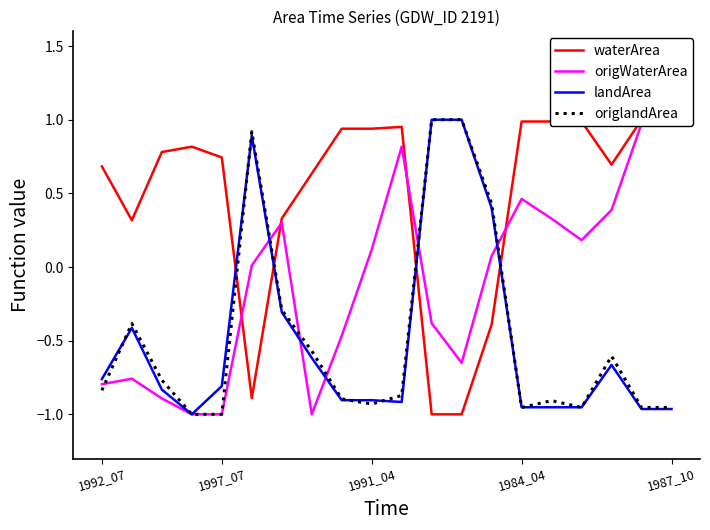

How many data points in origWaterArea are less than 0?

9